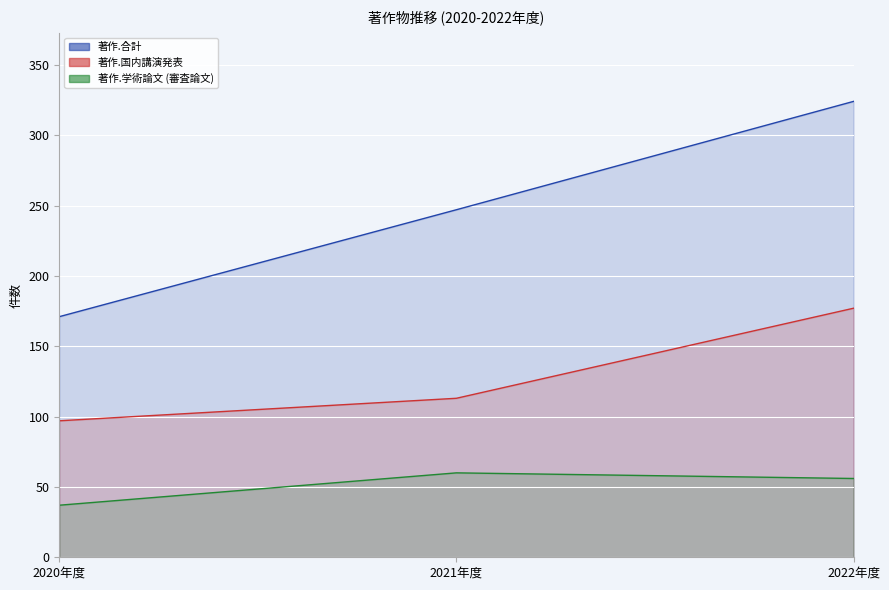

At which category does the chart reach its peak across all series?

2022年度